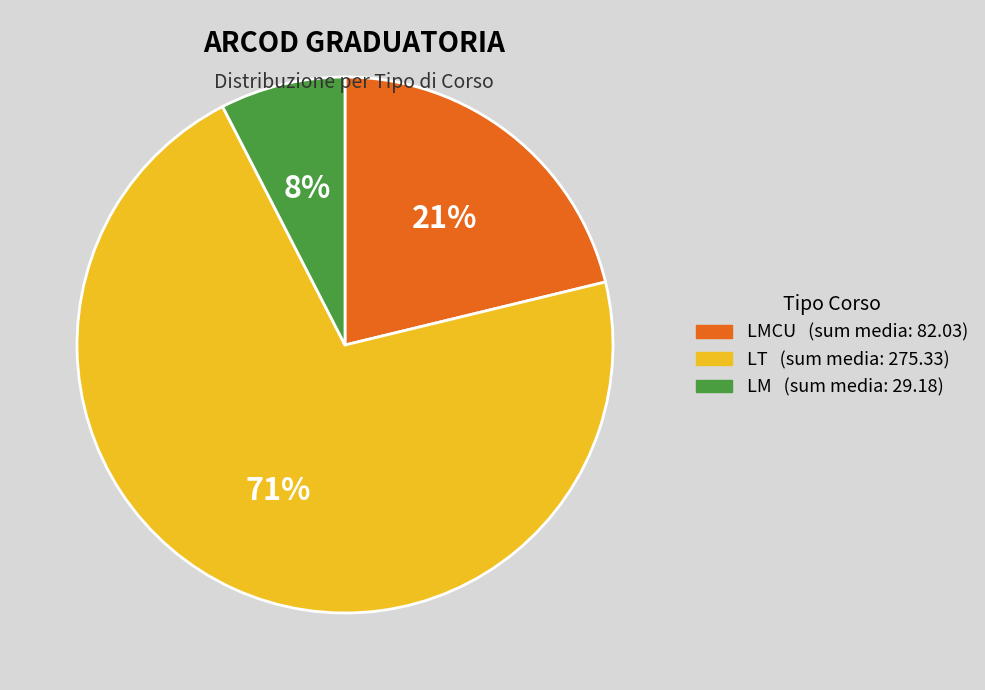

Is there any slice that represents more than half of the pie?

Yes